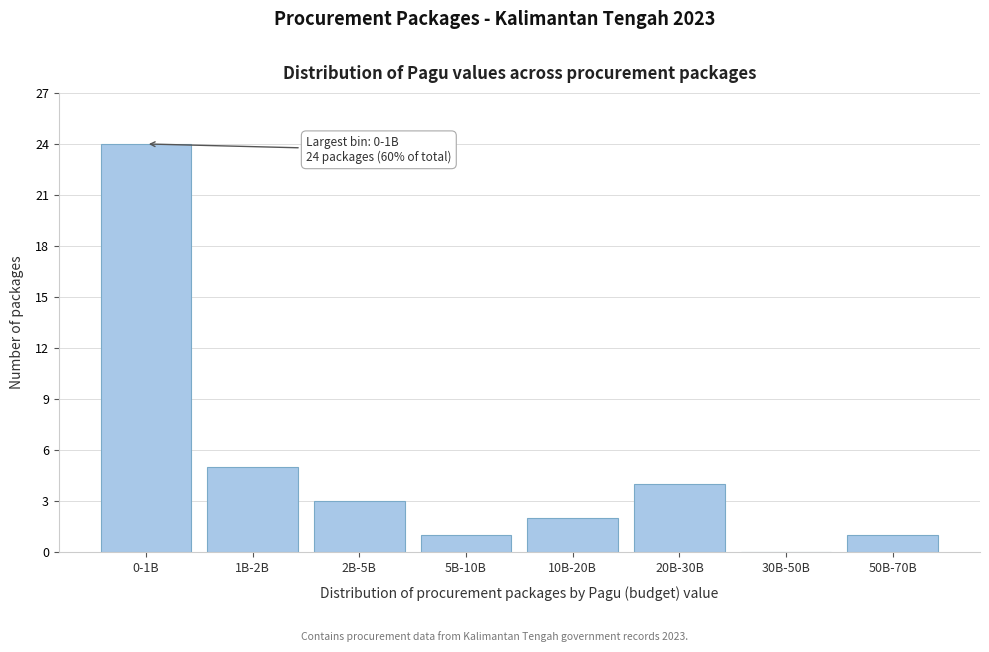

Reading left to right, extract all data points from this chart.

0-1B=24	1B-2B=5	2B-5B=3	5B-10B=1	10B-20B=2	20B-30B=4	30B-50B=0	50B-70B=1